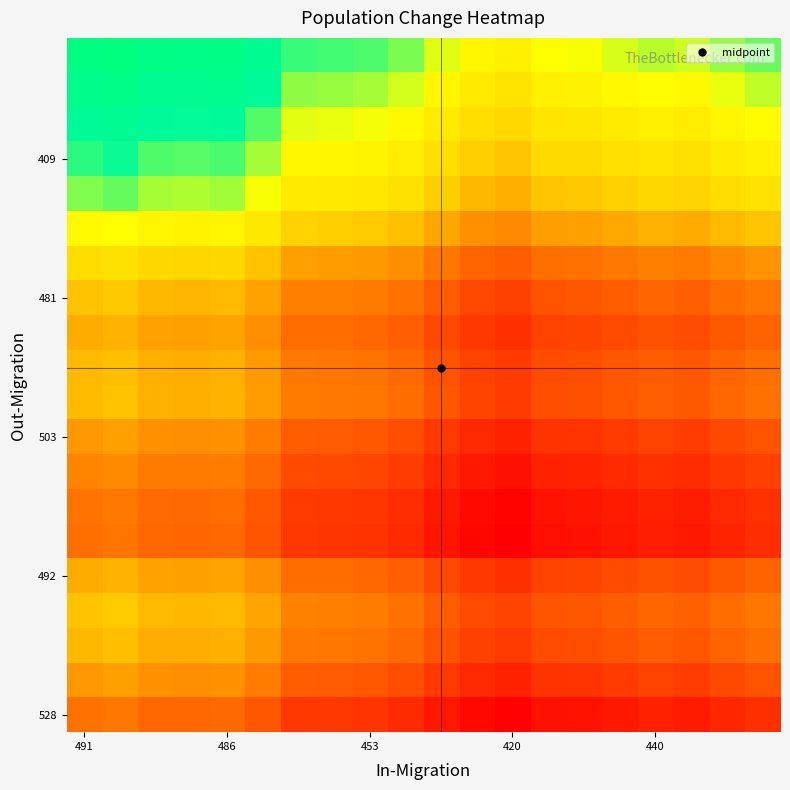

At how many categories does at least one series exceed 0?

20